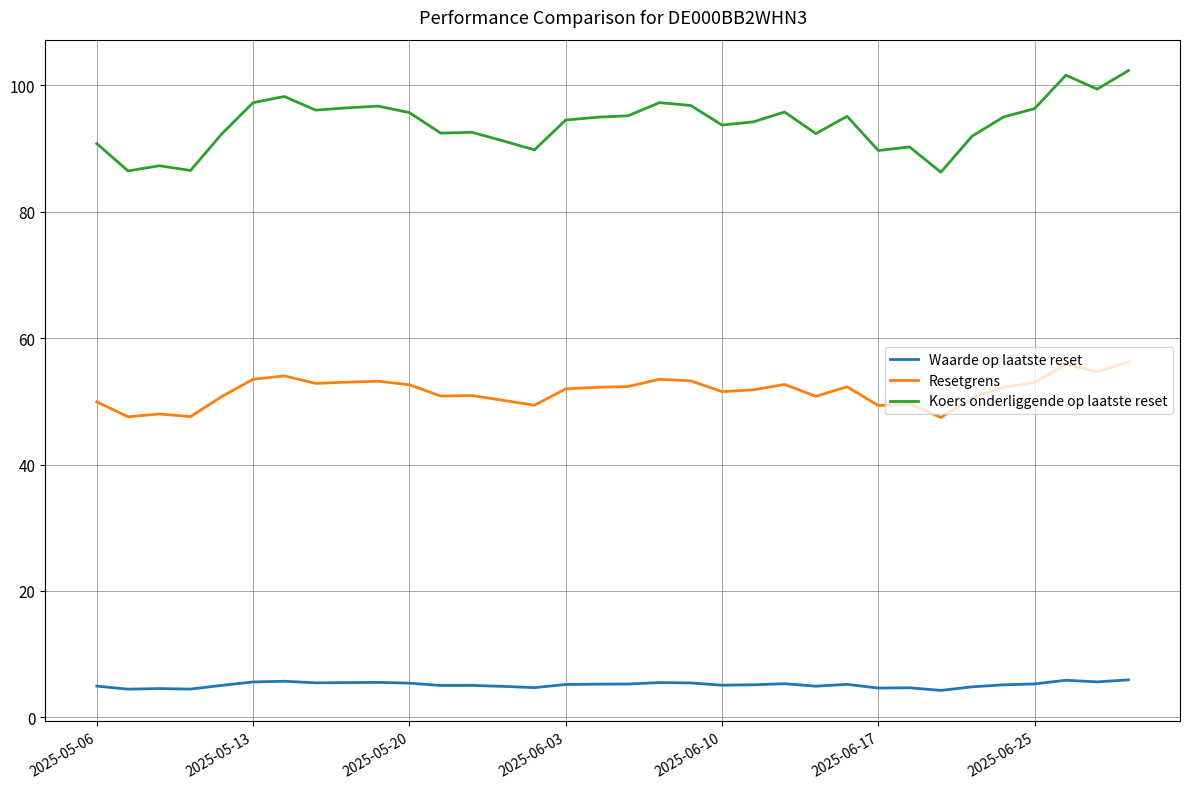

What is the difference between the maximum and minimum values in the Resetgrens series?

8.8